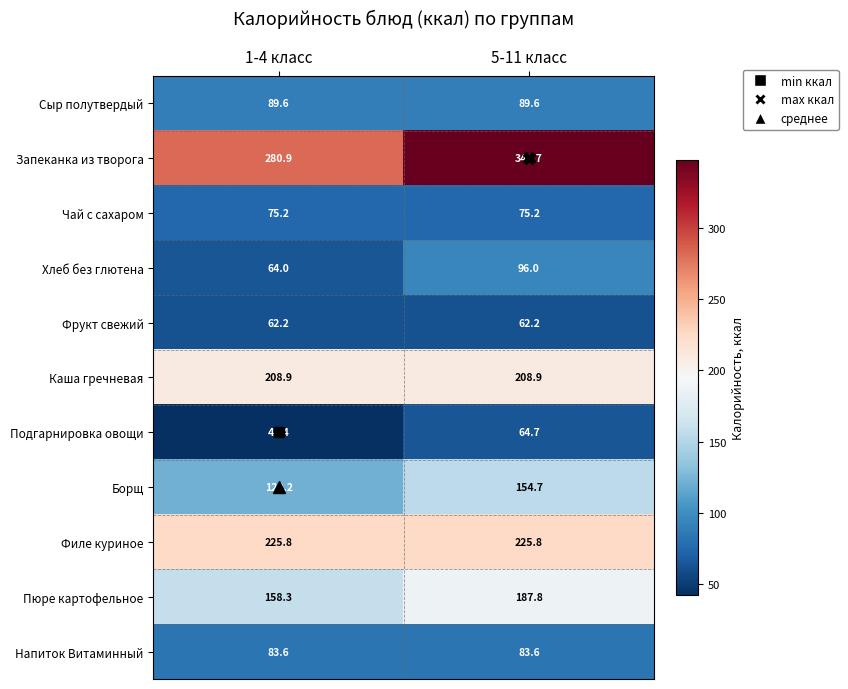

Which series changed the most between 1-4 класс and 5-11 класс?

Запеканка из творога